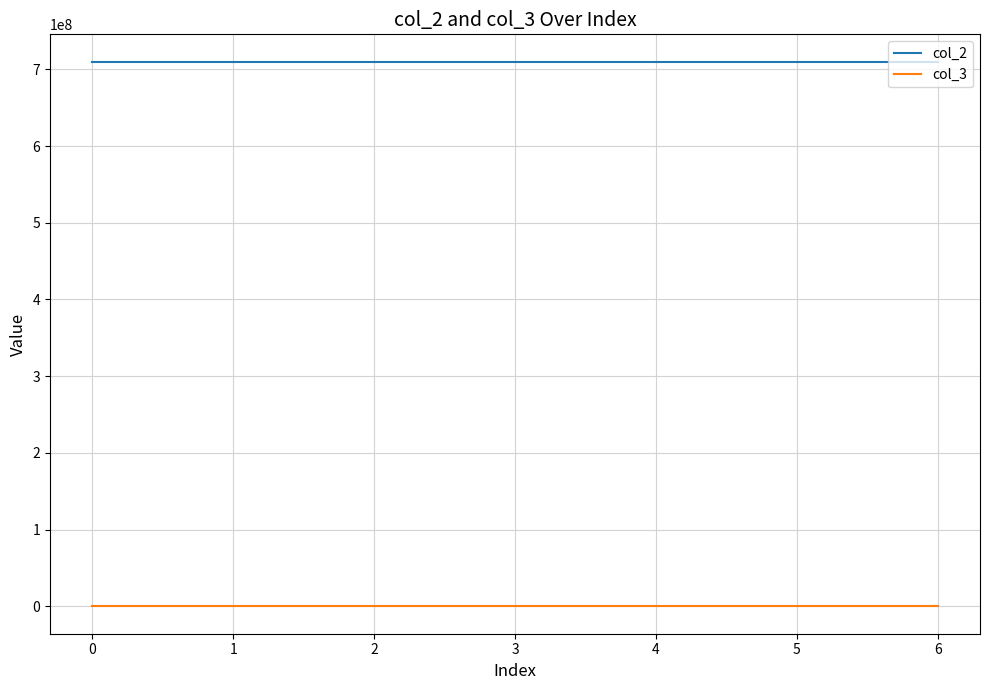

Which series has the widest spread of values?

col_3